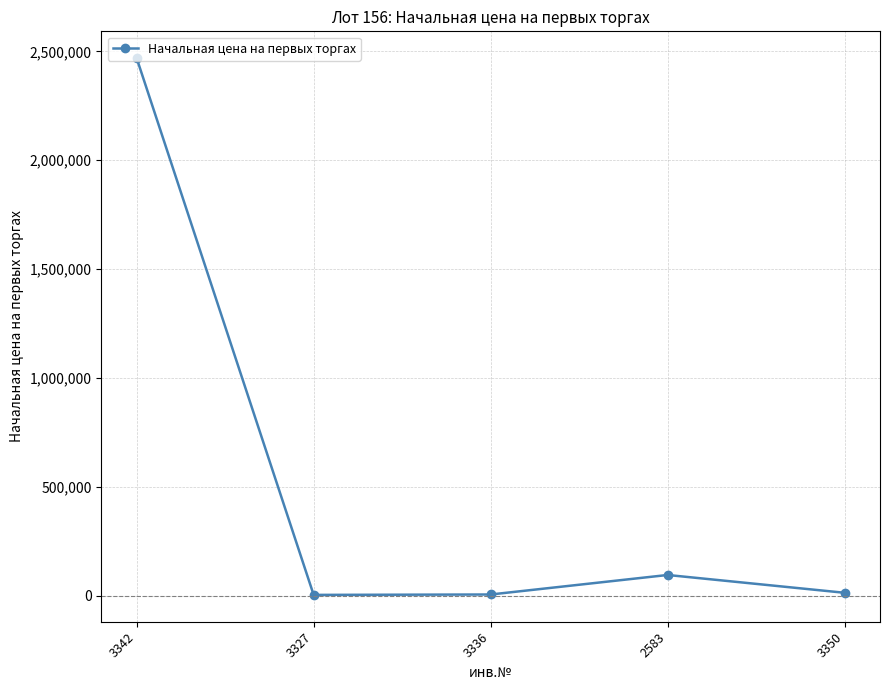

What is the value of the 3rd point from the left?

5842.2